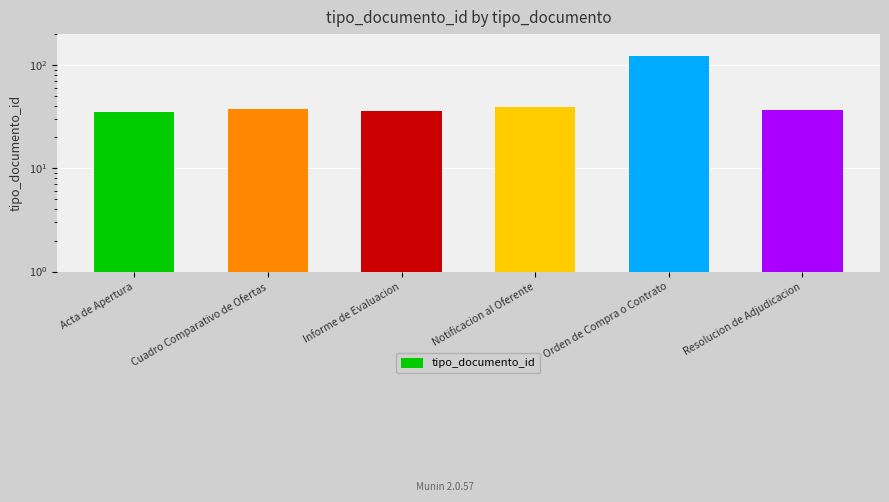

Where is the data nearest to the value 79?

Notificacion al Oferente